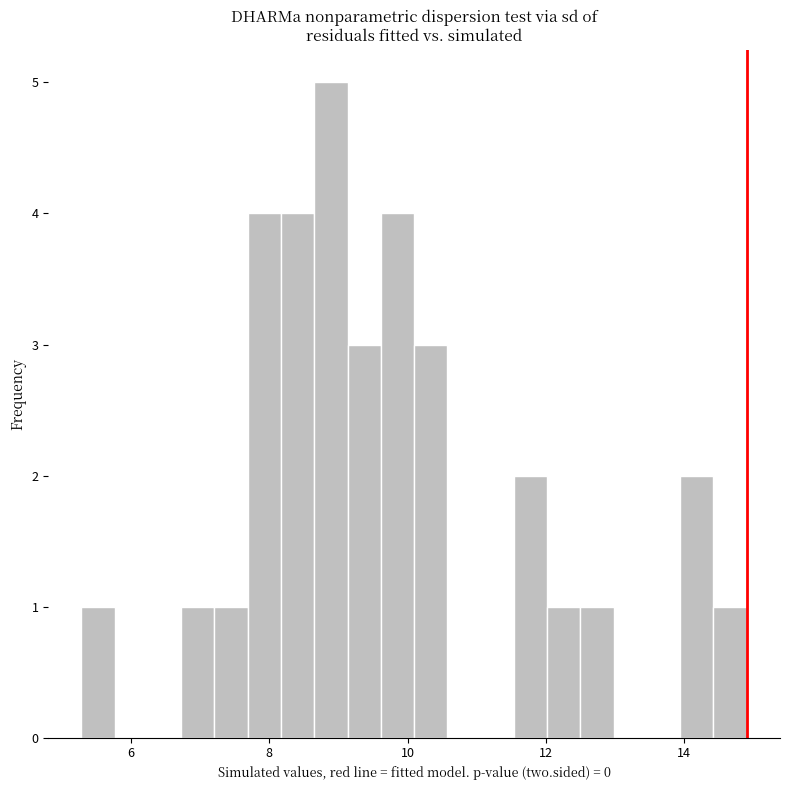

Read against the x-axis, roughly where is the centre of the tallest bar?

8.8